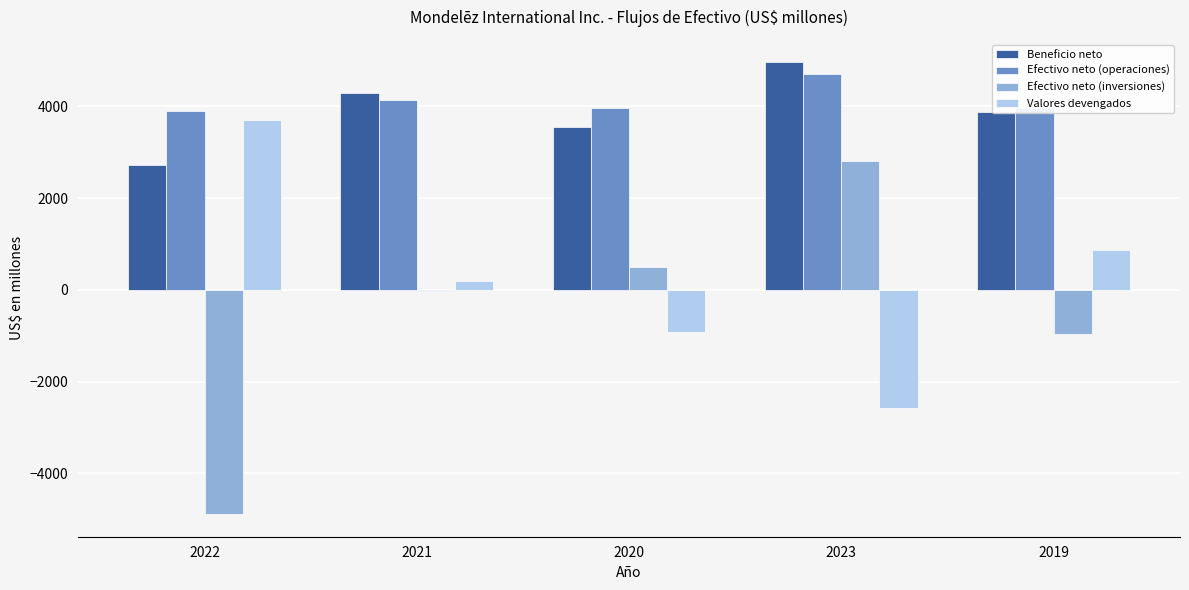

Which label corresponds to the largest value in the chart?

2023